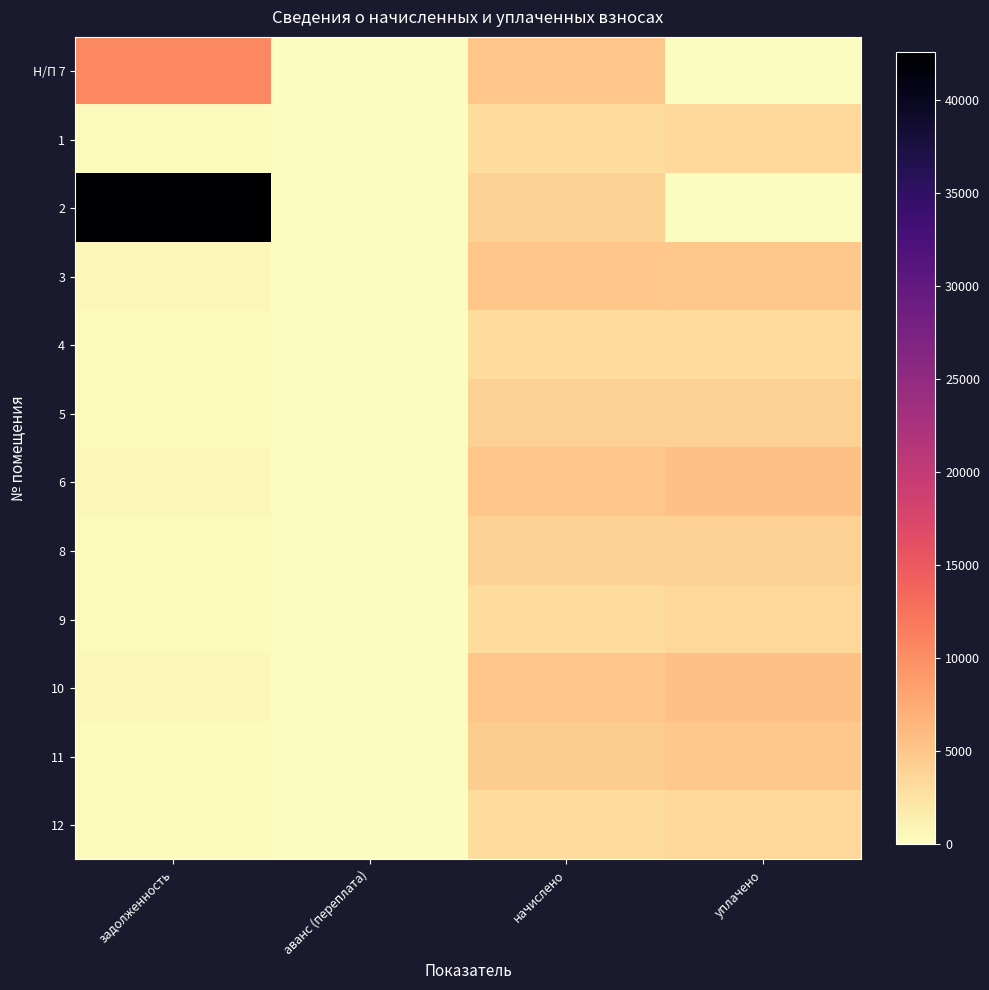

Reading right to left, transcribe all the data shown in this chart.

Н/П 7: уплачено=0.0	начислено=5134.4	аванс (переплата)=0.0	задолженность=10521.9
1: уплачено=3379.0	начислено=3064.7	аванс (переплата)=0.0	задолженность=340.5
2: уплачено=0.0	начислено=4095.1	аванс (переплата)=0.0	задолженность=42566.0
3: уплачено=4979.7	начислено=5001.1	аванс (переплата)=0.0	задолженность=555.7
4: уплачено=3069.2	начислено=3082.4	аванс (переплата)=0.0	задолженность=342.5
5: уплачено=4068.7	начислено=4086.2	аванс (переплата)=0.0	задолженность=454.0
6: уплачено=5553.2	начислено=5036.7	аванс (переплата)=0.0	задолженность=559.6
8: уплачено=4113.0	начислено=4130.6	аванс (переплата)=0.0	задолженность=459.0
9: уплачено=3398.5	начислено=3082.4	аванс (переплата)=0.0	задолженность=342.5
10: уплачено=5631.6	начислено=5107.8	аванс (переплата)=0.0	задолженность=567.5
11: уплачено=4916.6	начислено=4459.2	аванс (переплата)=0.0	задолженность=495.5
12: уплачено=3408.3	начислено=3091.3	аванс (переплата)=0.0	задолженность=343.5